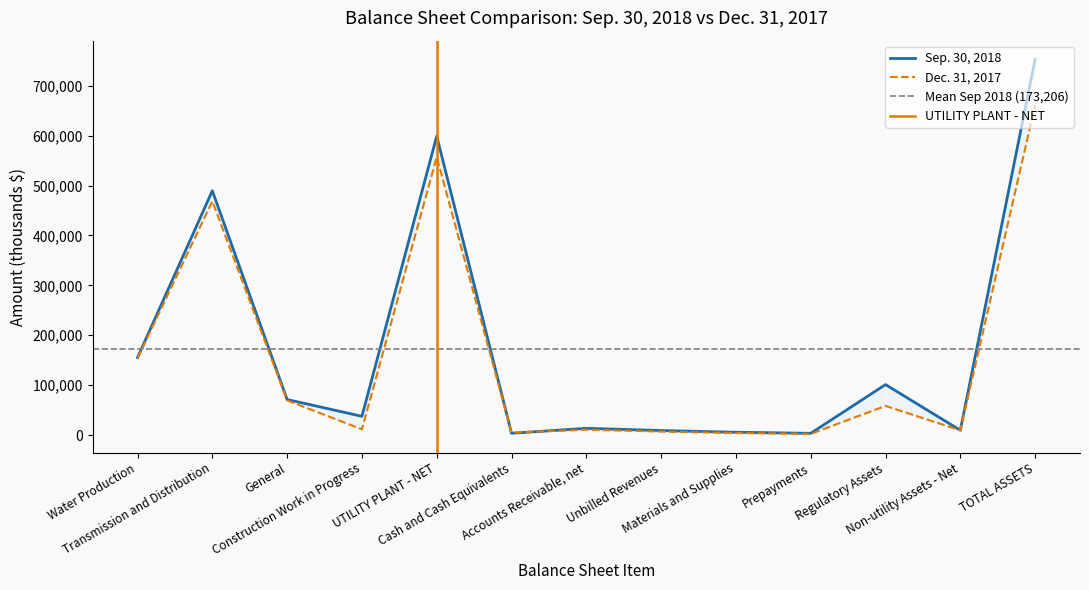

What is the value of the Dec. 31, 2017 point at the 11th from the left?

58423